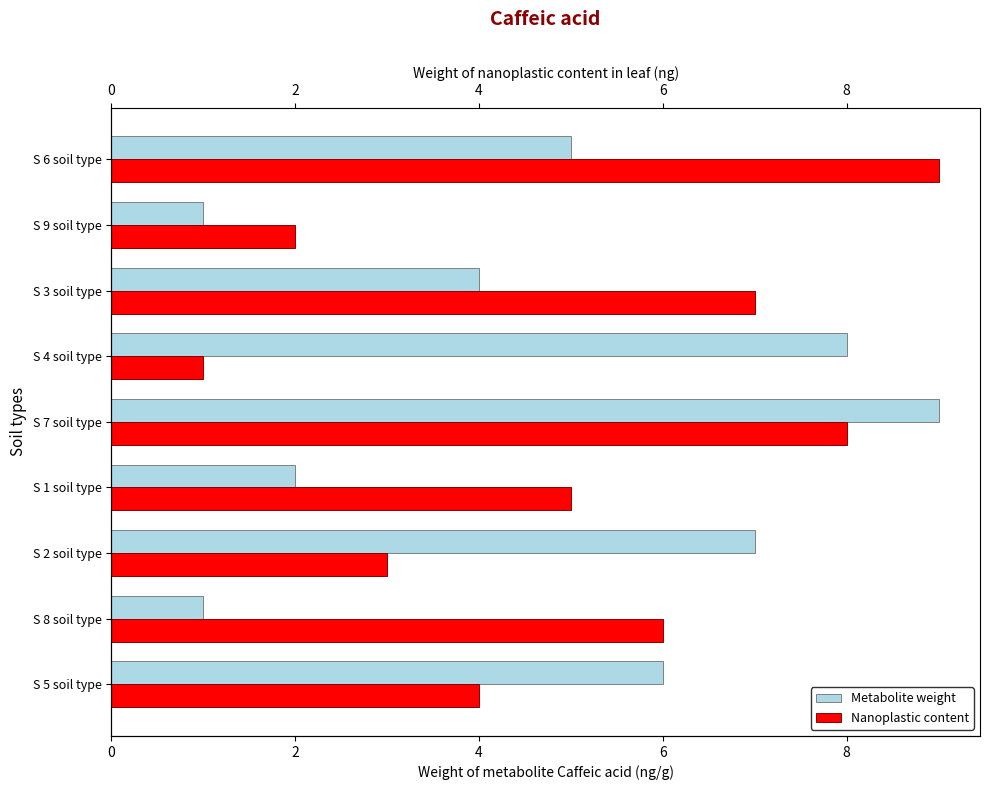

How many data points in Metabolite weight are less than 5?

4